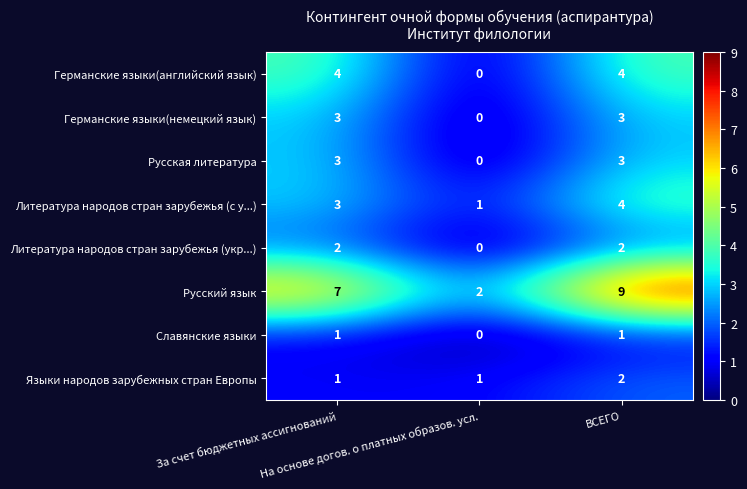

Which series has the widest spread of values?

Русский язык